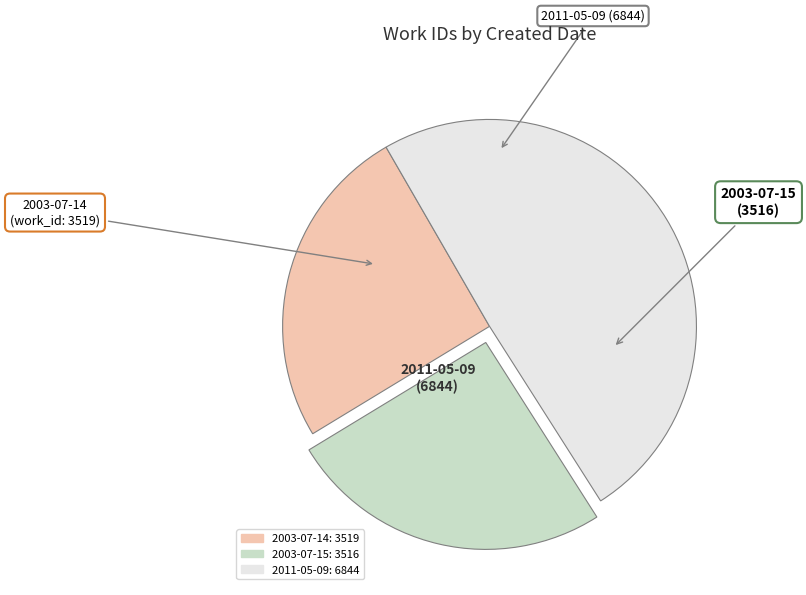

How many slices are in this pie chart?

3